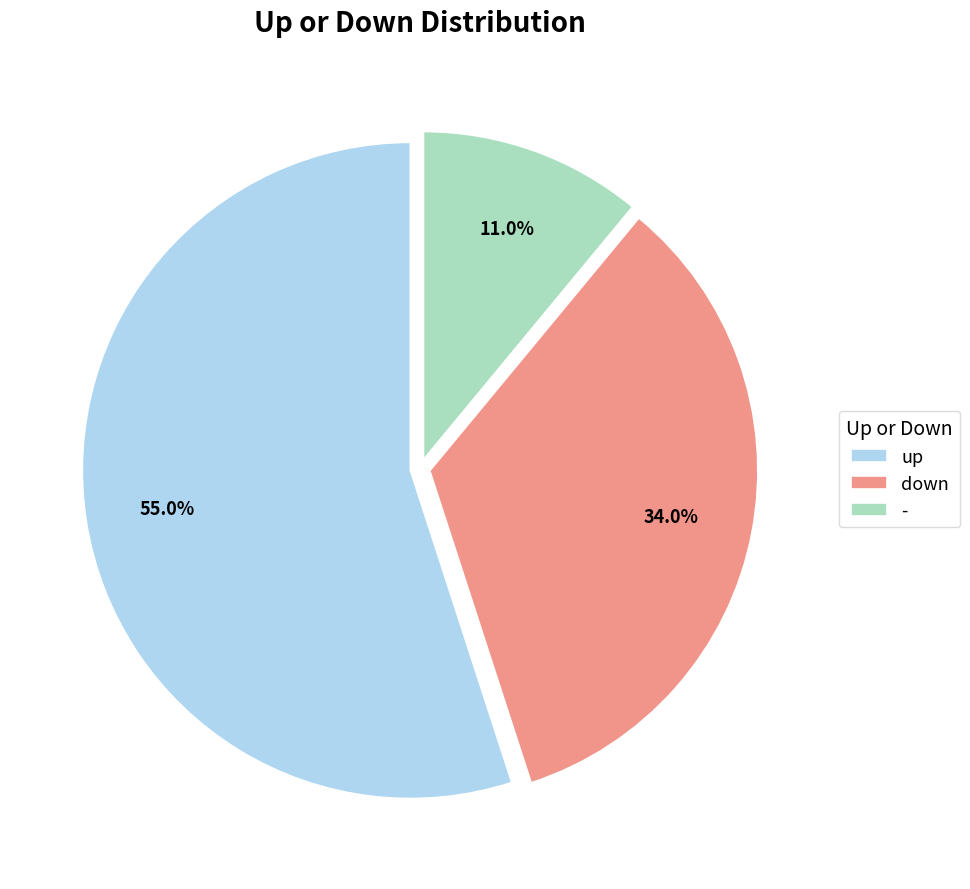

What percentage is the down slice, to the nearest percent?

34%